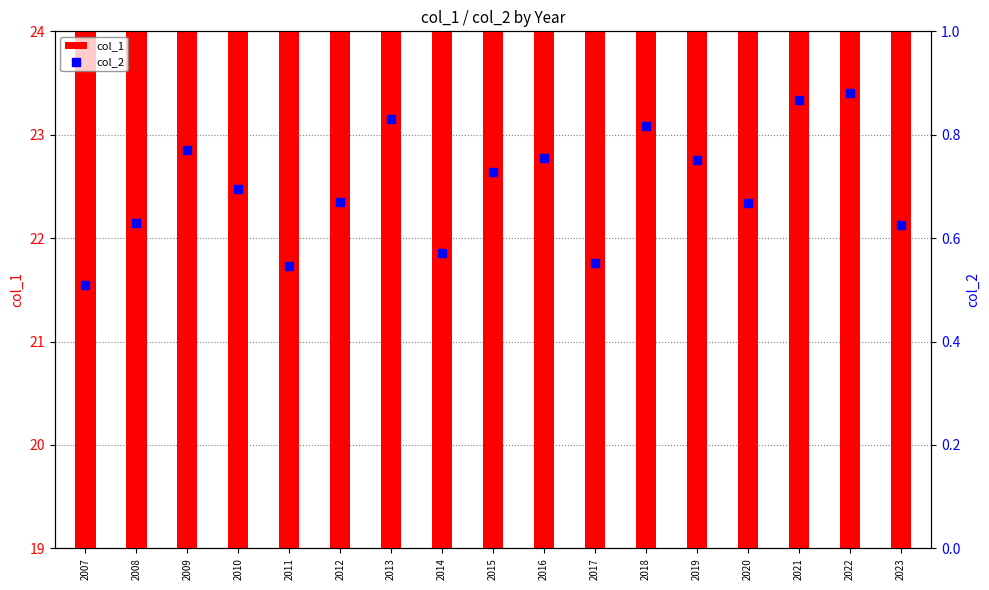

Which series contains the highest Y value?

col_1